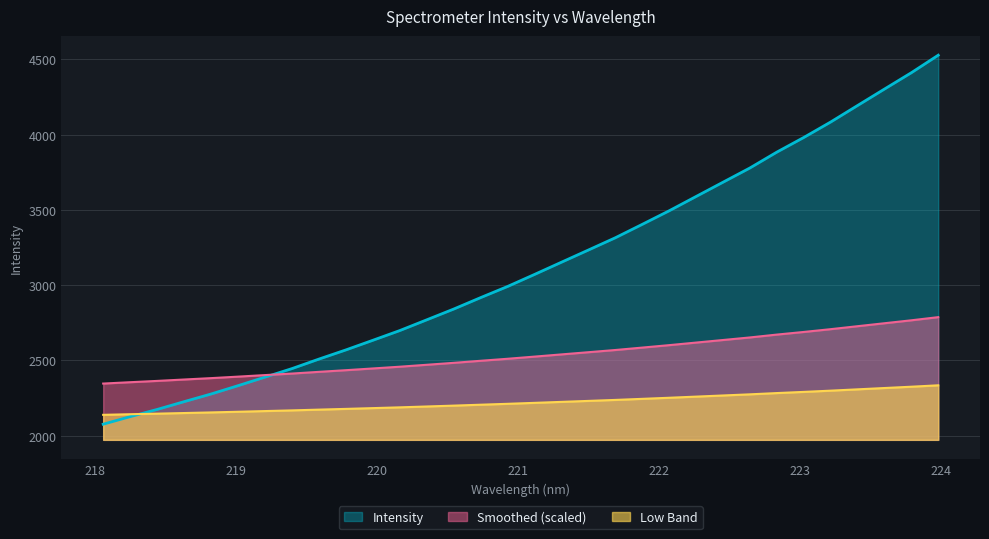

What position from the left is 220.7354?

15